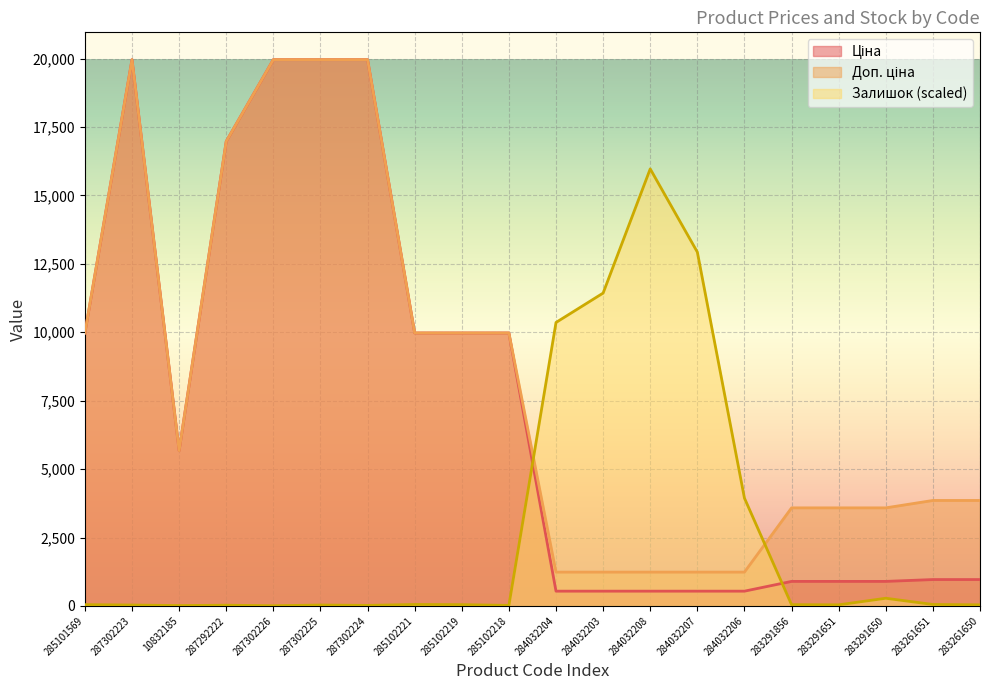

The Залишок series shows 45.6 at 285101569. True or false?

True